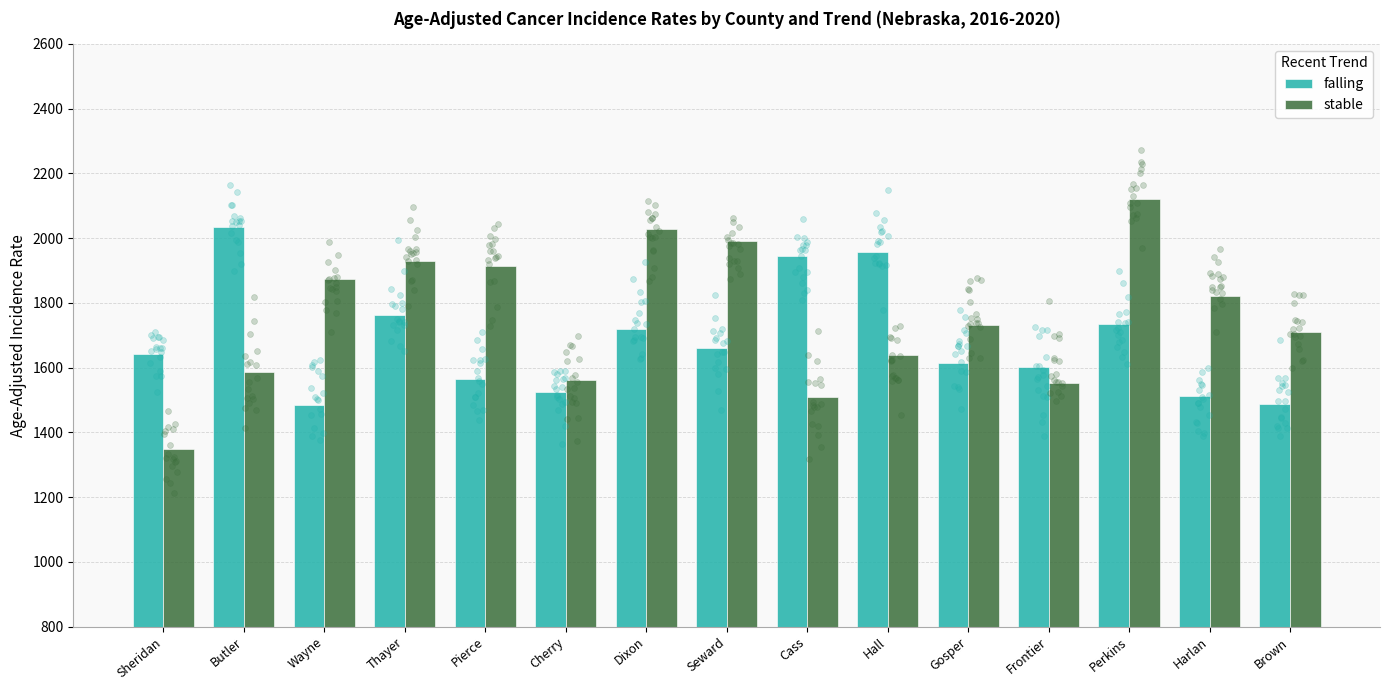

Which series has the largest Y range (max minus min)?

stable